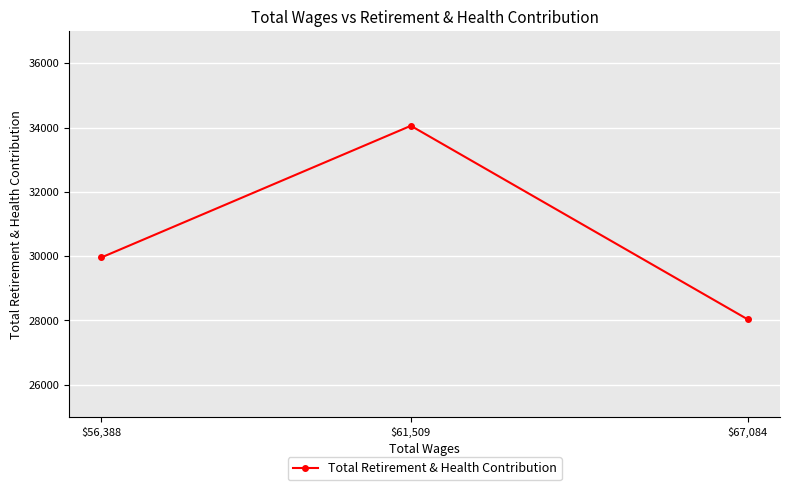

Count the values in the range 28034 to 34057.

3